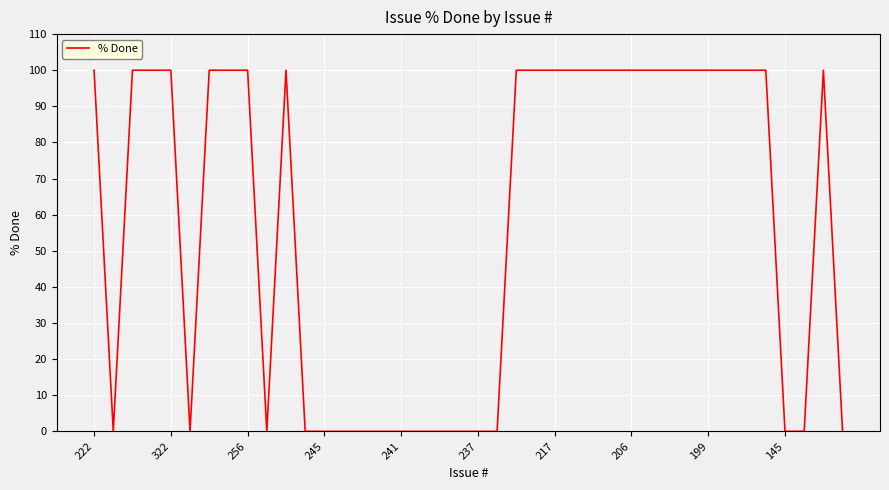

What is the maximum value shown in the chart?

100